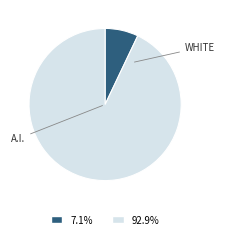

Combined, do 92.9% and 7.1% account for over 50%?

Yes